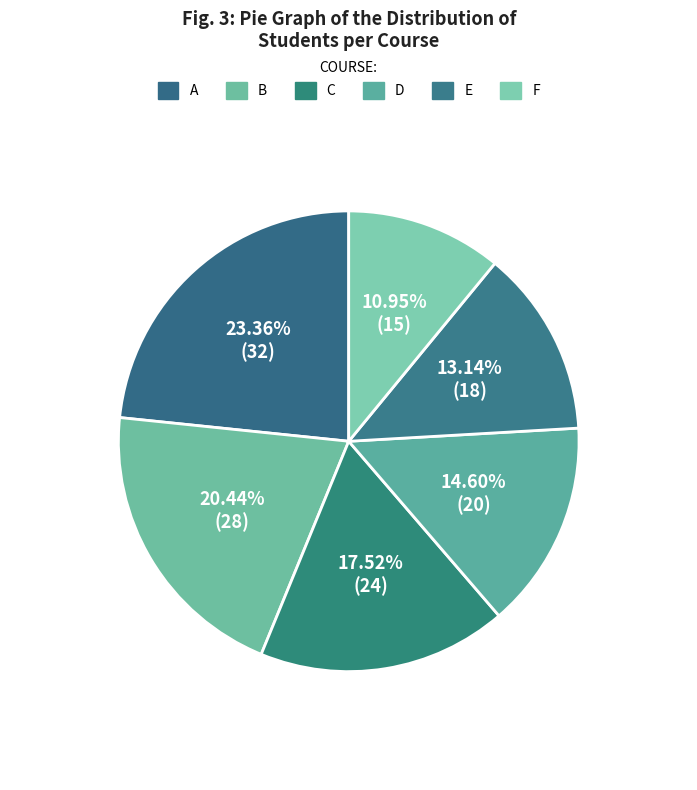

Rank the categories by value from lowest to highest.

F, E, D, C, B, A